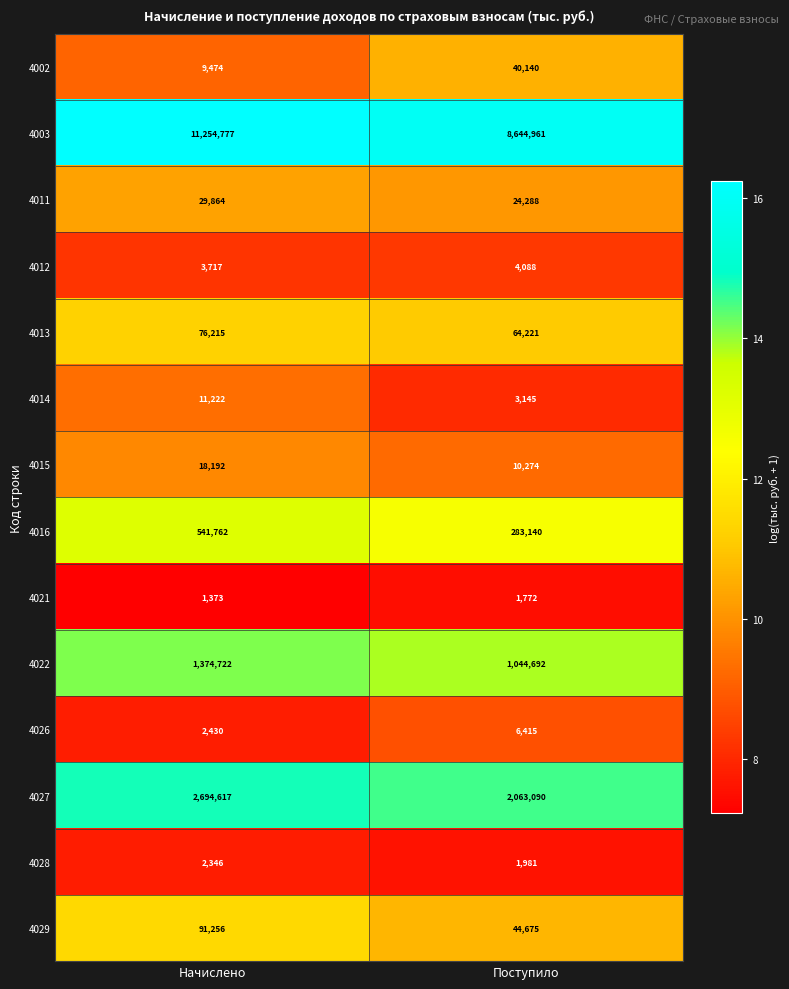

At which category is the sum across all series the highest?

Начислено